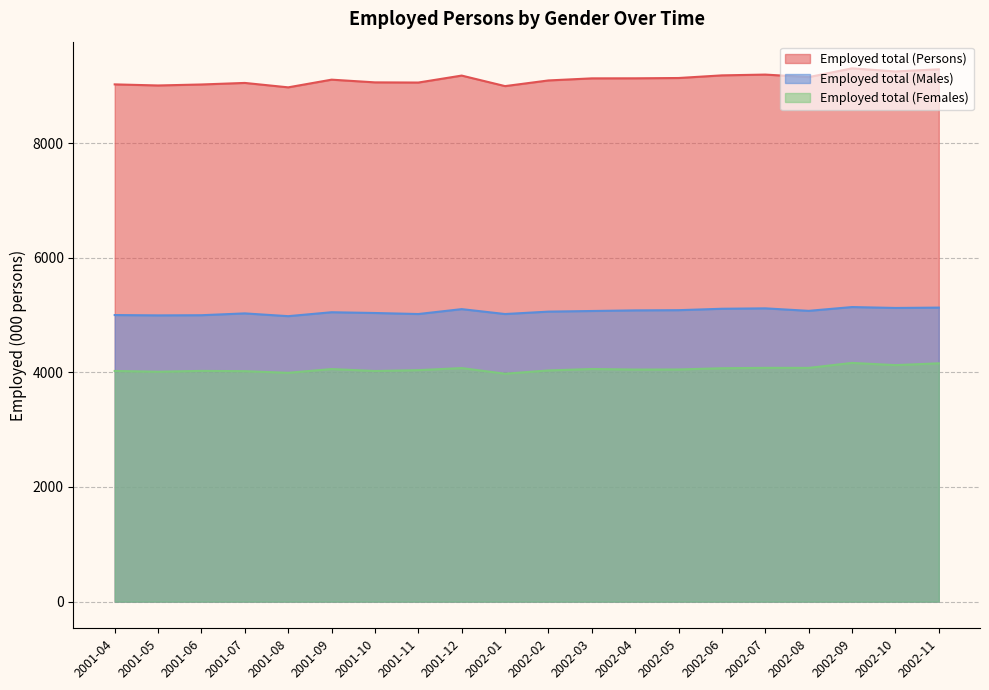

Reading right to left, list all the values displayed in this chart.

Employed total (Persons): 2002-11=9286.7	2002-10=9249.1	2002-09=9303.5	2002-08=9150.3	2002-07=9194.5	2002-06=9180.8	2002-05=9134.7	2002-04=9129.5	2002-03=9128.5	2002-02=9092.3	2002-01=8993.4	2001-12=9177.1	2001-11=9055.6	2001-10=9058.7	2001-09=9105.9	2001-08=8971.9	2001-07=9048.9	2001-06=9021.9	2001-05=9004.6	2001-04=9023.6
Employed total (Males): 2002-11=5129.3	2002-10=5123.2	2002-09=5139.0	2002-08=5072.8	2002-07=5116.4	2002-06=5109.2	2002-05=5084.5	2002-04=5080.8	2002-03=5070.1	2002-02=5059.2	2002-01=5017.3	2001-12=5102.7	2001-11=5017.3	2001-10=5035.3	2001-09=5048.5	2001-08=4980.0	2001-07=5028.4	2001-06=4996.6	2001-05=4993.8	2001-04=4999.6
Employed total (Females): 2002-11=4157.4	2002-10=4125.9	2002-09=4164.5	2002-08=4077.5	2002-07=4078.2	2002-06=4071.6	2002-05=4050.2	2002-04=4048.8	2002-03=4058.5	2002-02=4033.1	2002-01=3976.1	2001-12=4074.4	2001-11=4038.3	2001-10=4023.3	2001-09=4057.5	2001-08=3991.9	2001-07=4020.5	2001-06=4025.3	2001-05=4010.8	2001-04=4024.1